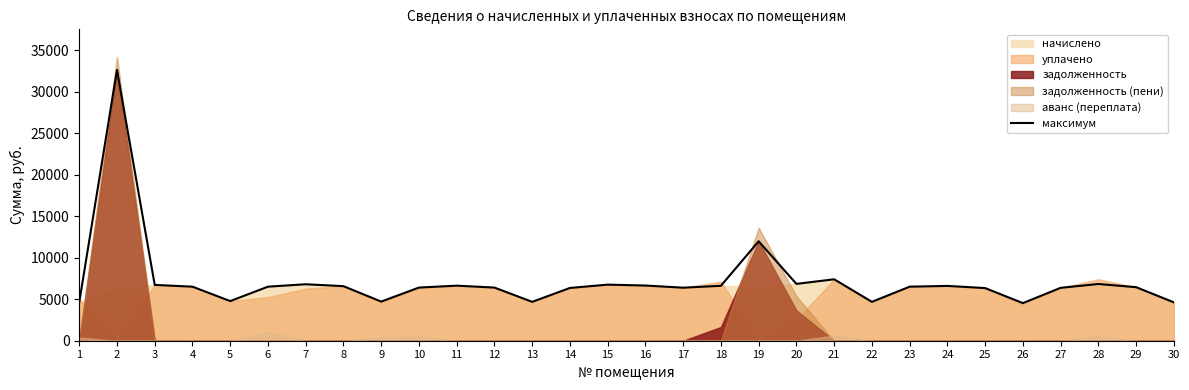

Where is the data nearest to the value 18580?

19